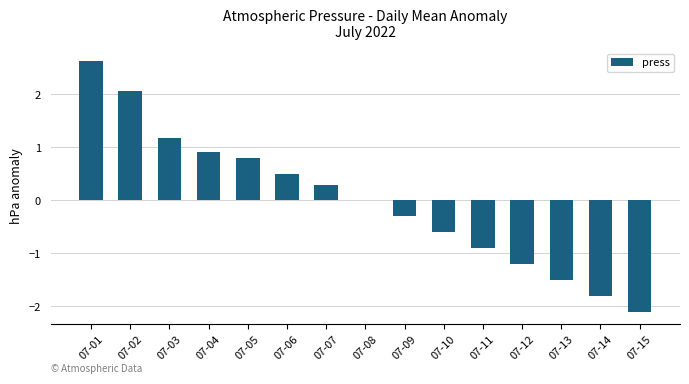

Reading left to right, transcribe all the data shown in this chart.

2.6	2.1	1.2	0.9	0.8	0.5	0.3	0.0	-0.3	-0.6	-0.9	-1.2	-1.5	-1.8	-2.1